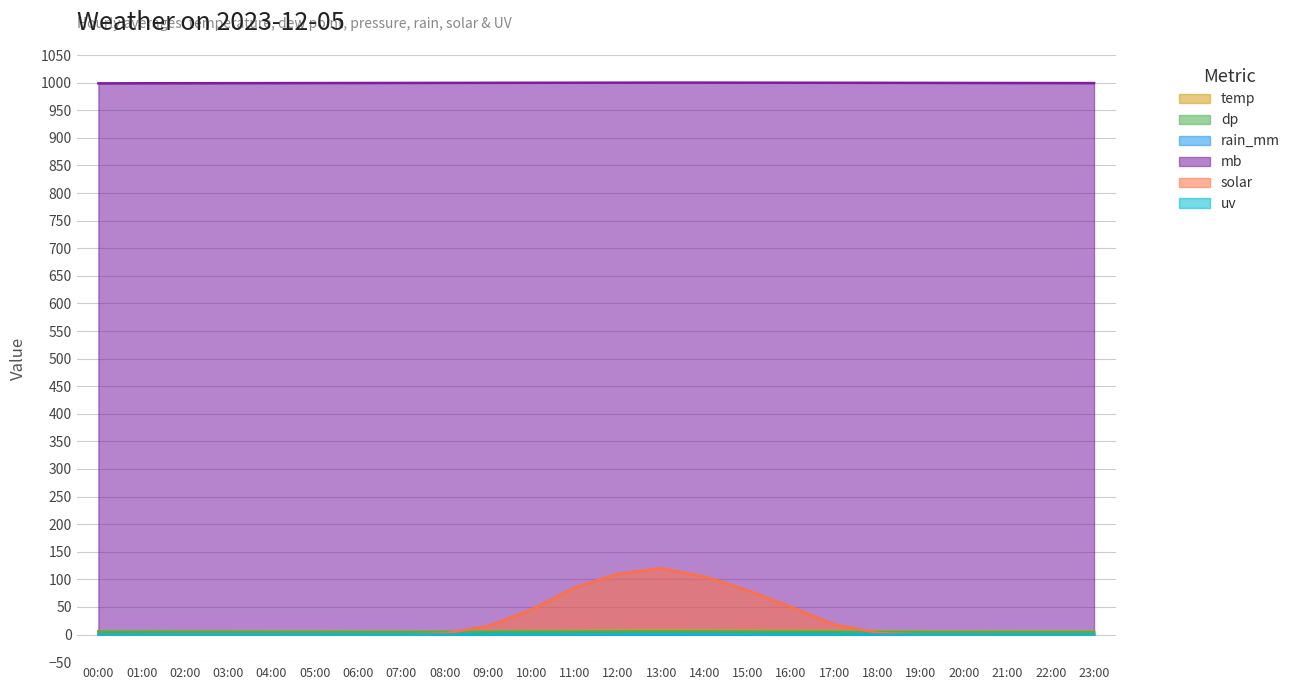

Reading left to right, extract all data points from this chart.

temp: 00:00=6.1	01:00=6.0	02:00=5.9	03:00=5.8	04:00=5.7	05:00=5.6	06:00=5.5	07:00=5.5	08:00=5.6	09:00=5.8	10:00=6.2	11:00=6.8	12:00=7.3	13:00=7.6	14:00=7.5	15:00=7.2	16:00=6.9	17:00=6.5	18:00=6.2	19:00=6.0	20:00=5.9	21:00=5.8	22:00=5.7	23:00=5.6
dp: 00:00=5.5	01:00=5.4	02:00=5.3	03:00=5.2	04:00=5.1	05:00=5.0	06:00=4.9	07:00=4.9	08:00=5.0	09:00=5.1	10:00=5.3	11:00=5.5	12:00=5.7	13:00=5.8	14:00=5.7	15:00=5.5	16:00=5.3	17:00=5.1	18:00=4.9	19:00=4.8	20:00=4.7	21:00=4.7	22:00=4.6	23:00=4.6
rain_mm: 00:00=0.0	01:00=0.2	02:00=0.2	03:00=0.2	04:00=0.2	05:00=0.2	06:00=0.2	07:00=0.2	08:00=0.2	09:00=0.2	10:00=0.2	11:00=0.0	12:00=0.0	13:00=0.0	14:00=0.0	15:00=0.0	16:00=0.0	17:00=0.0	18:00=0.0	19:00=0.0	20:00=0.0	21:00=0.0	22:00=0.0	23:00=0.0
mb: 00:00=998.7	01:00=998.9	02:00=999.0	03:00=999.1	04:00=999.2	05:00=999.3	06:00=999.4	07:00=999.5	08:00=999.6	09:00=999.7	10:00=999.8	11:00=999.9	12:00=1000.0	13:00=1000.1	14:00=1000.1	15:00=1000.0	16:00=999.9	17:00=999.8	18:00=999.7	19:00=999.6	20:00=999.5	21:00=999.4	22:00=999.3	23:00=999.2
solar: 00:00=0.0	01:00=0.0	02:00=0.0	03:00=0.0	04:00=0.0	05:00=0.0	06:00=0.0	07:00=0.0	08:00=2.0	09:00=15.0	10:00=45.0	11:00=85.0	12:00=110.0	13:00=120.0	14:00=105.0	15:00=80.0	16:00=50.0	17:00=18.0	18:00=3.0	19:00=0.0	20:00=0.0	21:00=0.0	22:00=0.0	23:00=0.0
uv: 00:00=0.0	01:00=0.0	02:00=0.0	03:00=0.0	04:00=0.0	05:00=0.0	06:00=0.0	07:00=0.0	08:00=0.0	09:00=0.1	10:00=0.3	11:00=0.5	12:00=0.7	13:00=0.8	14:00=0.7	15:00=0.5	16:00=0.3	17:00=0.1	18:00=0.0	19:00=0.0	20:00=0.0	21:00=0.0	22:00=0.0	23:00=0.0